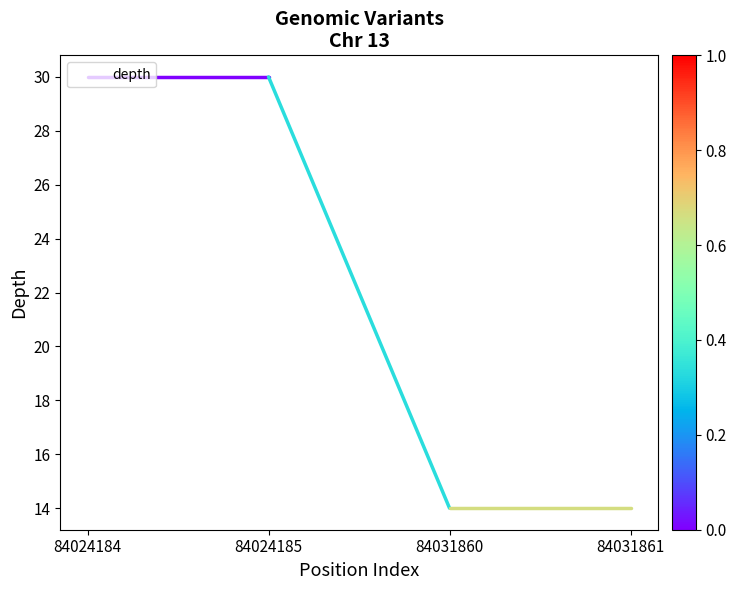

How many lines are shown in the chart?

1